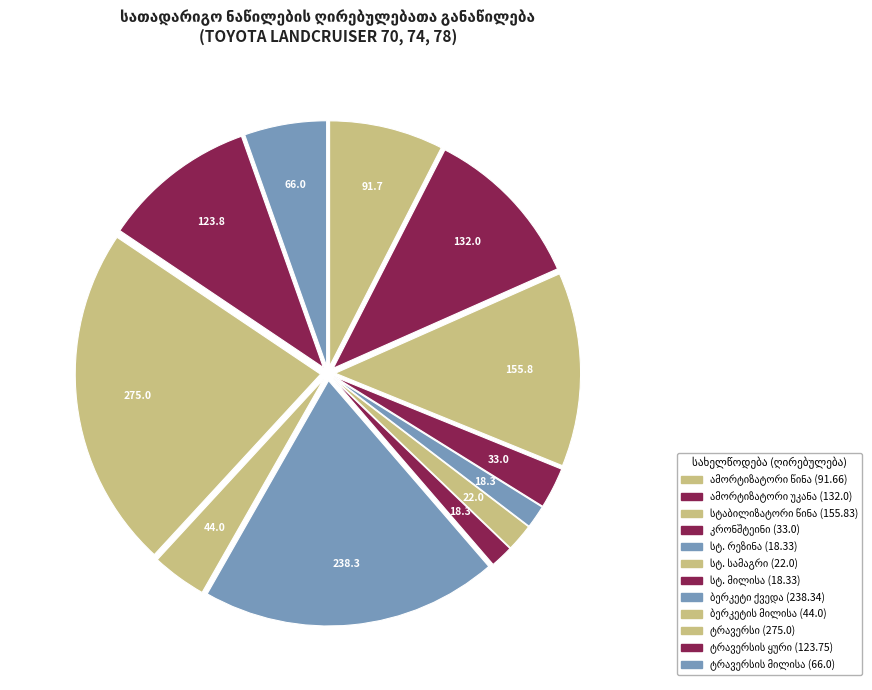

The განივი ძელის მილისა slice represents 17% of the pie. True or false?

False